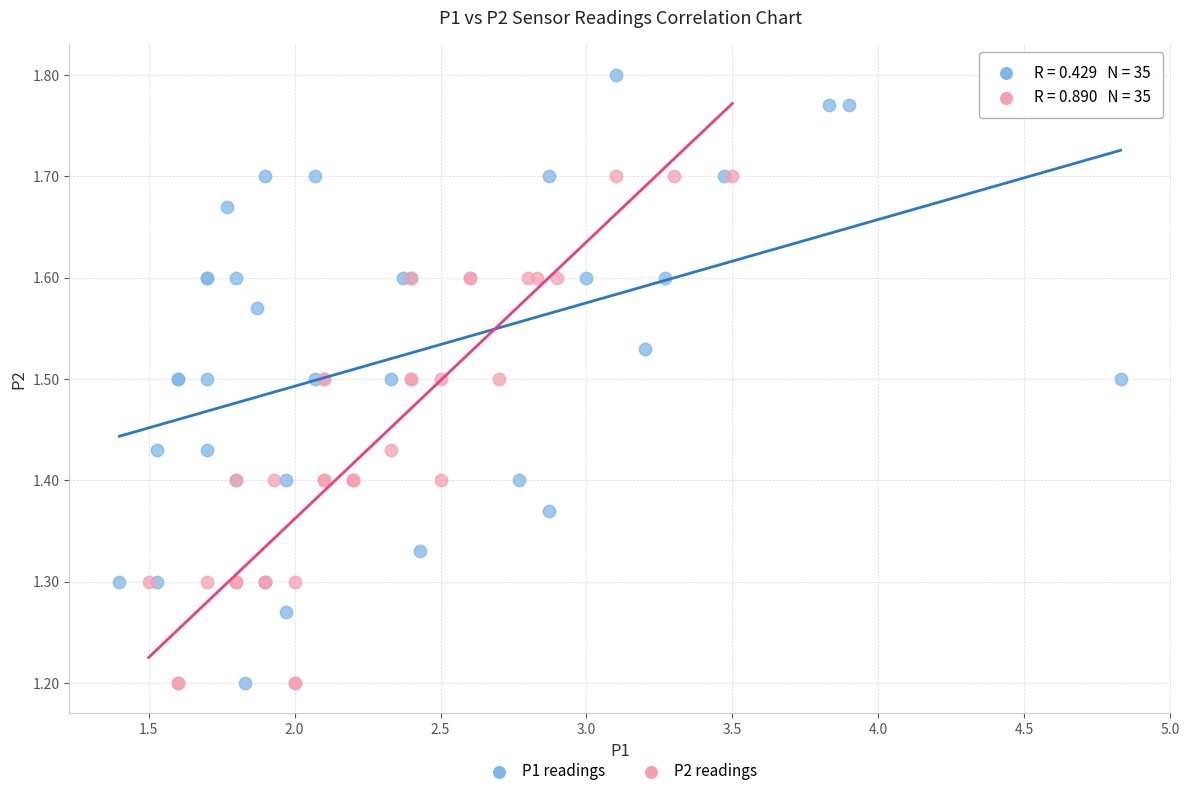

What are all the series names shown in the legend?

P1 readings, P2 readings